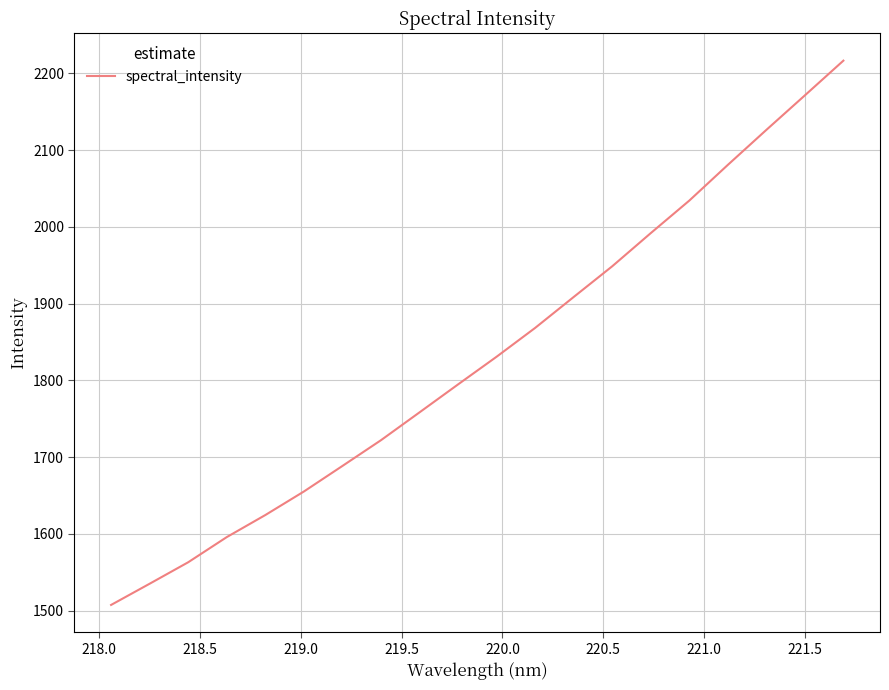

What is the maximum value shown in the chart?

2216.7